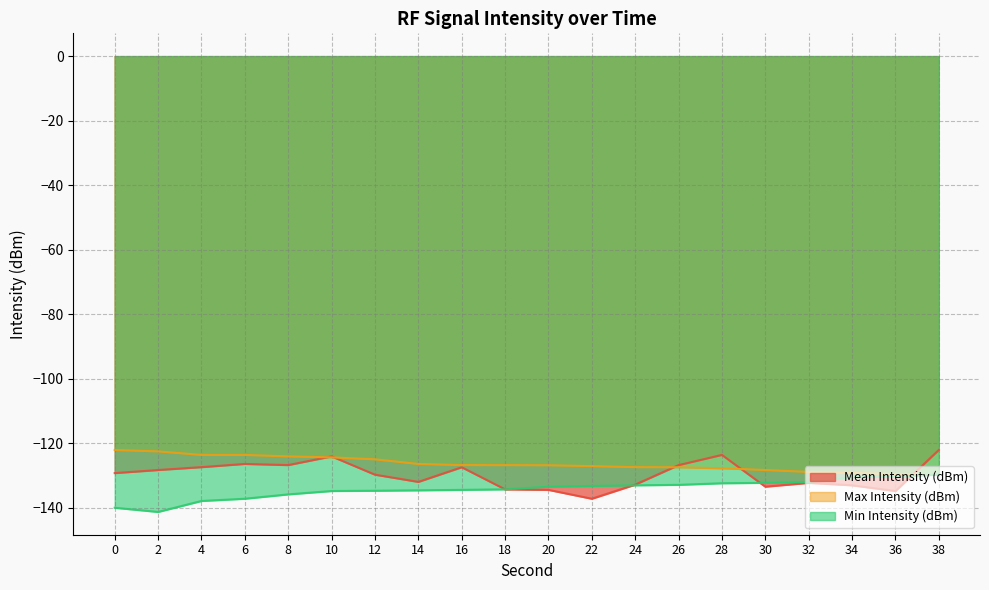

True or false: Max Intensity (dBm) has more than 2 interior local peaks.

False